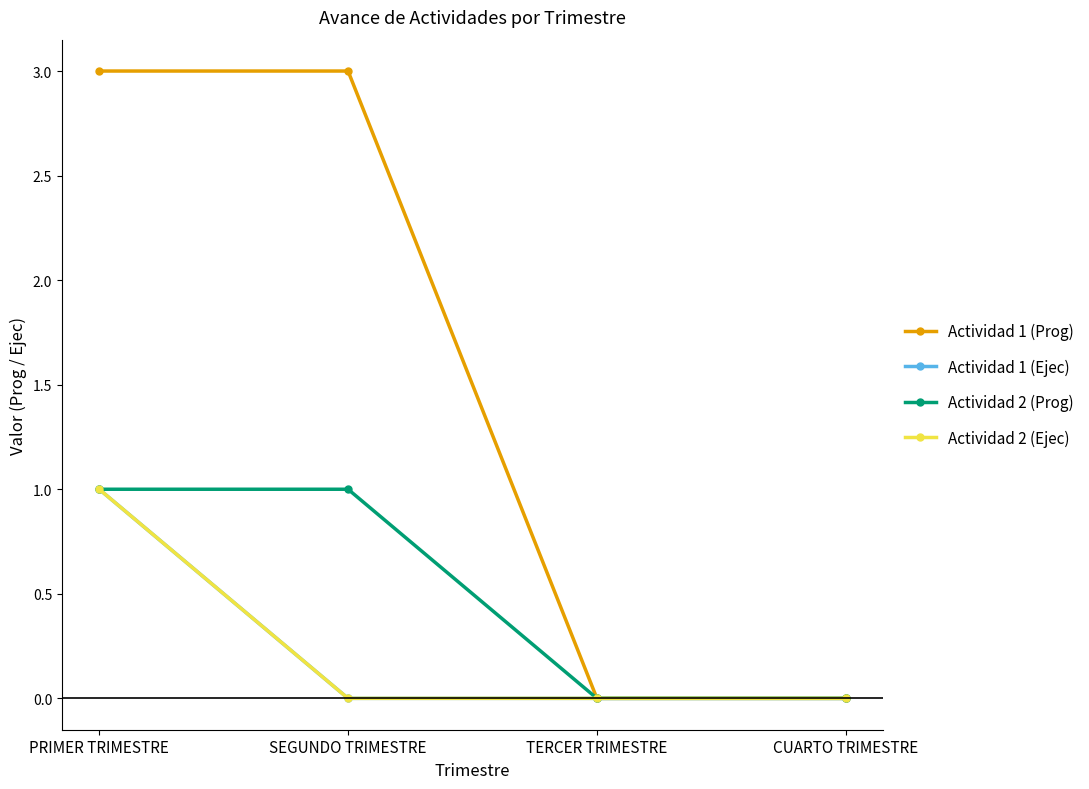

Is this an area chart (filled region under the line)?

No